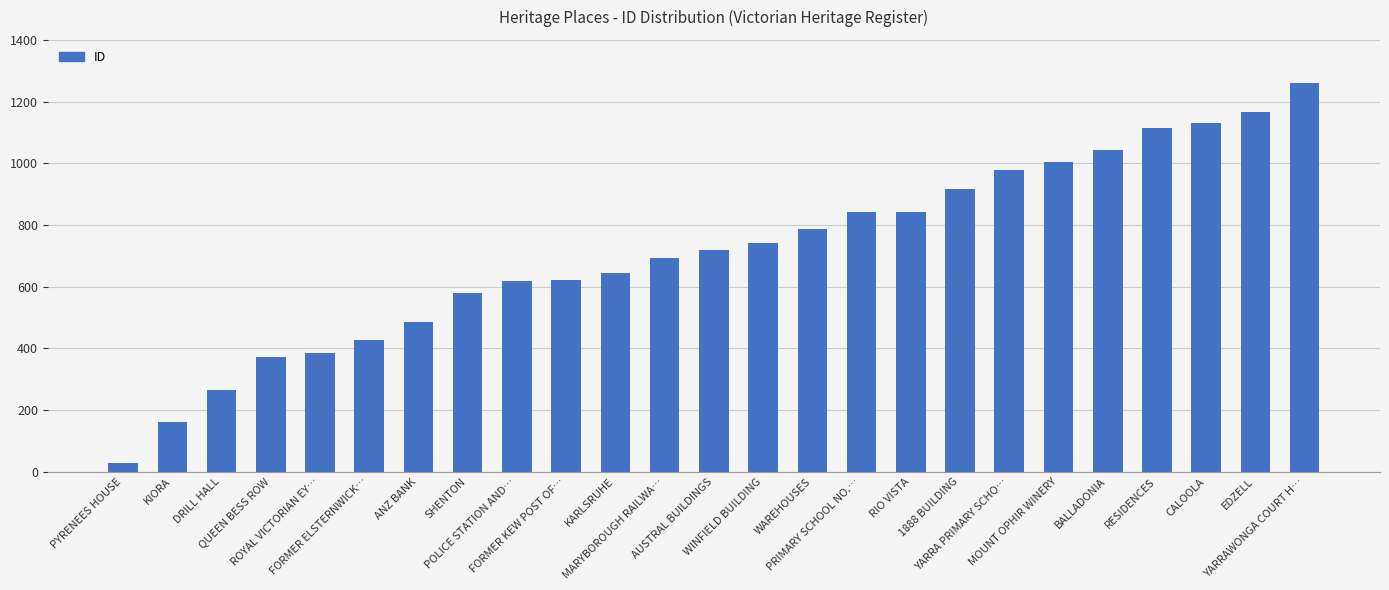

The chart shows a value of 515 at RIO VISTA. True or false?

False